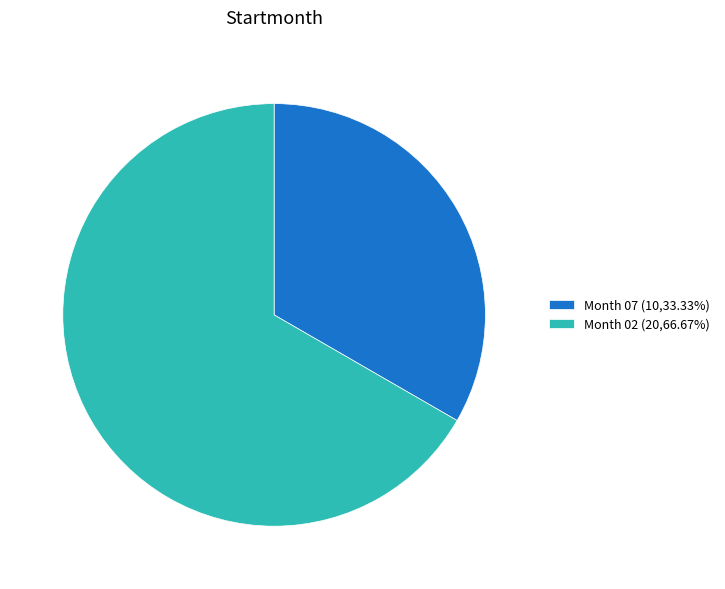

Is the sum of Month 07 (10,33.33%) and Month 02 (20,66.67%) greater than half?

Yes